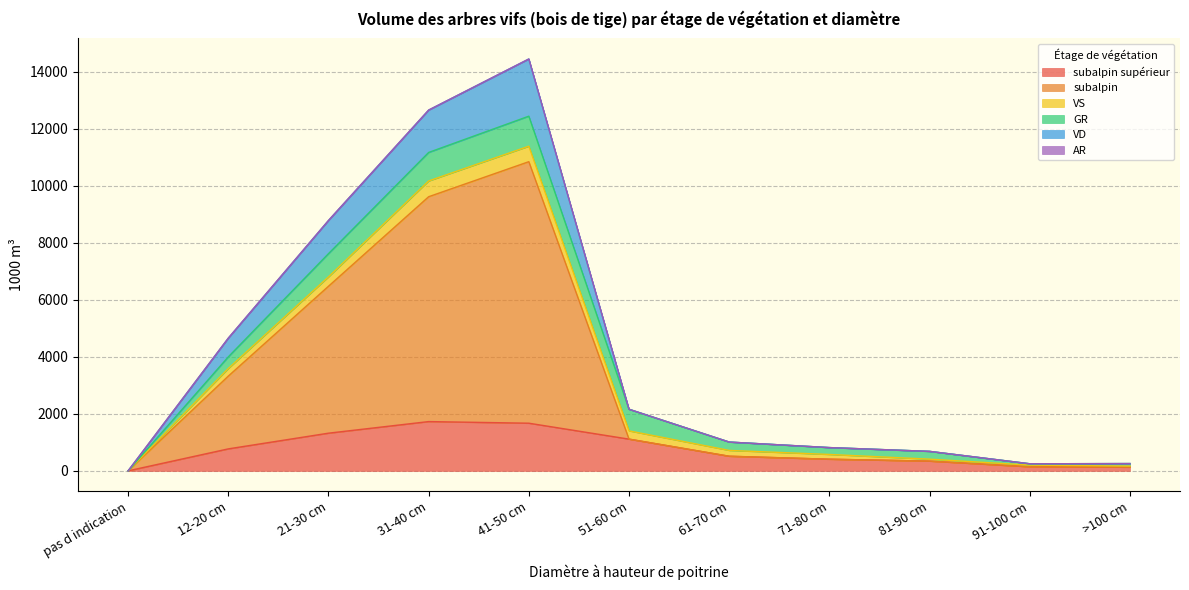

How many values in subalpin are above zero?

10